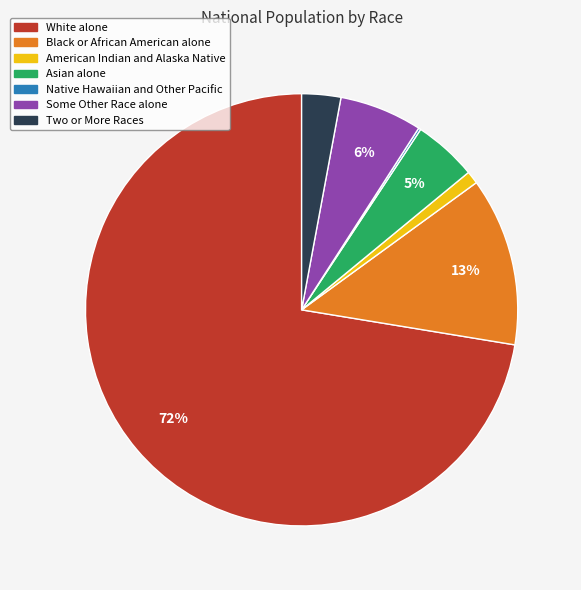

Do Some Other Race alone and White alone together represent more than half of the pie?

Yes